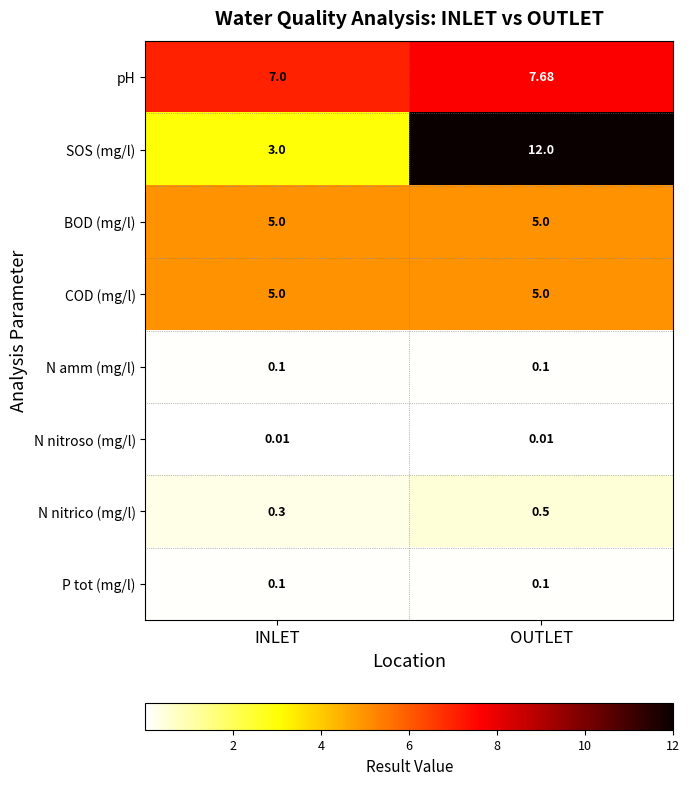

At which label is N nitrico (mg/l) closest to 0?

INLET